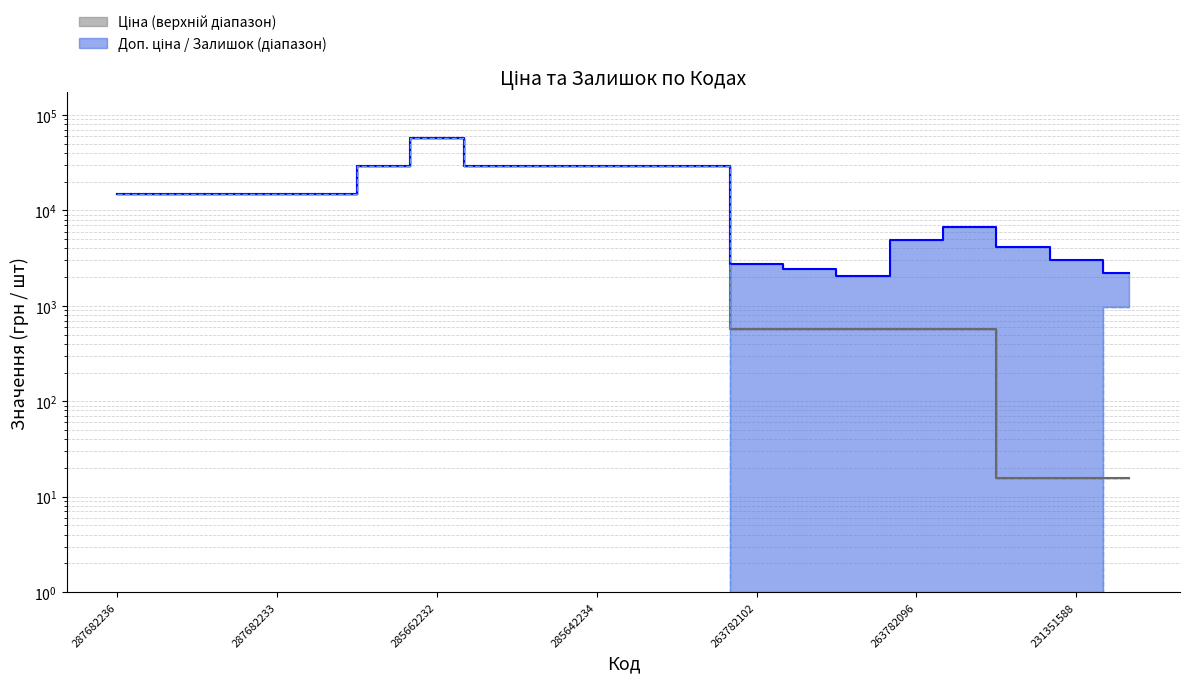

True or false: Ціна has a value of 102870.9 at 285662232.

False